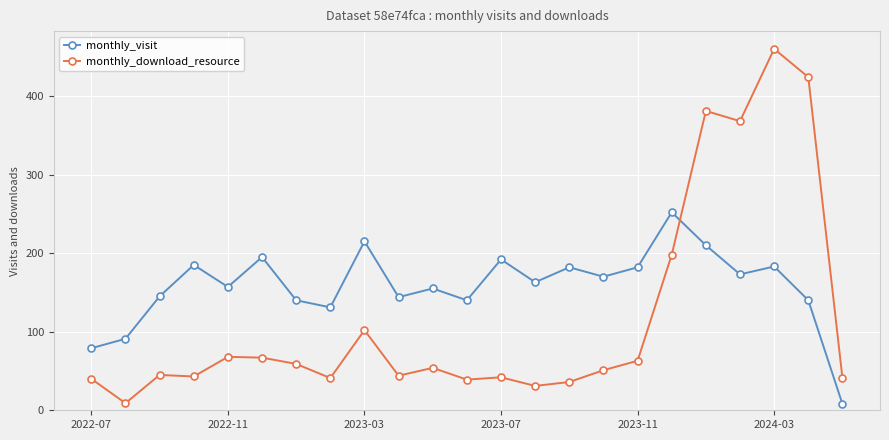

What is the value of the monthly_download_resource point at the 16th from the left?

51